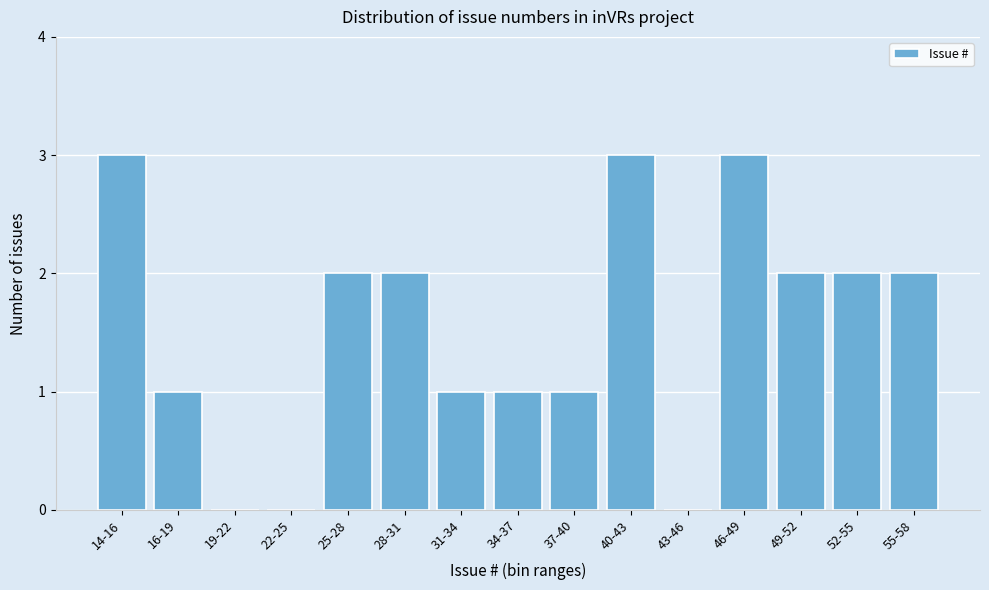

Reading right to left, what are all the values shown in this chart?

55-58=2	52-55=2	49-52=2	46-49=3	43-46=0	40-43=3	37-40=1	34-37=1	31-34=1	28-31=2	25-28=2	22-25=0	19-22=0	16-19=1	14-16=3